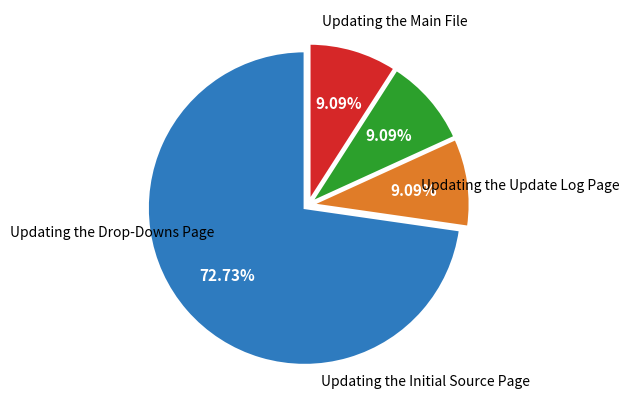

Is there a majority slice in this chart?

Yes